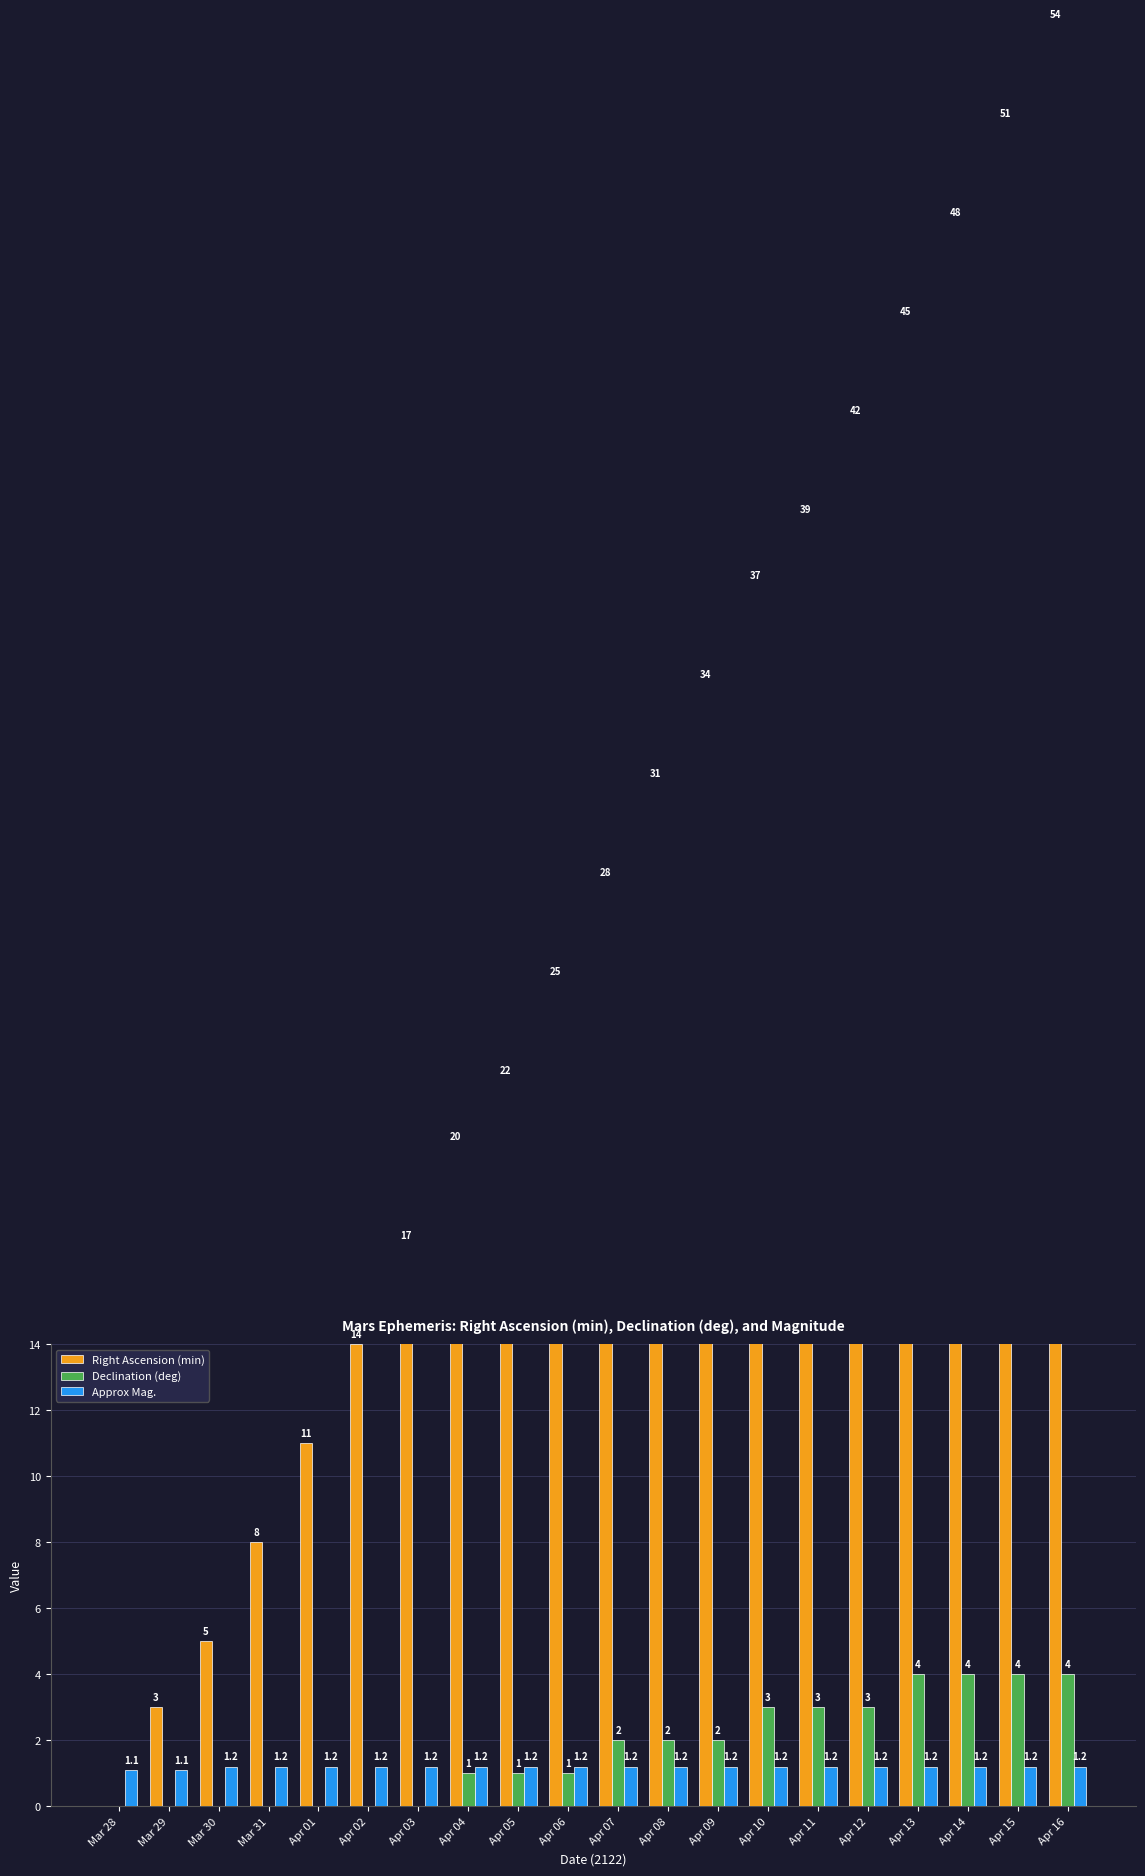

What is the spread (max minus min) of values at Apr 02?

14.0